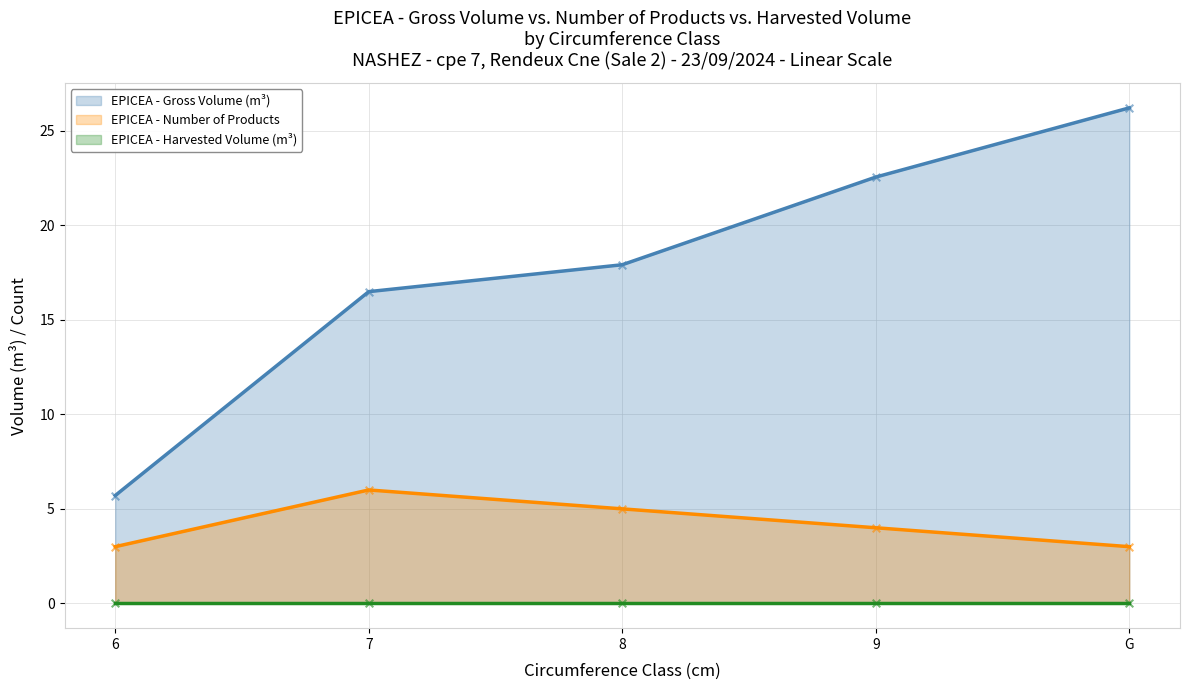

Is it true that EPICEA - Number of Products equals 5.0 at 8?

True